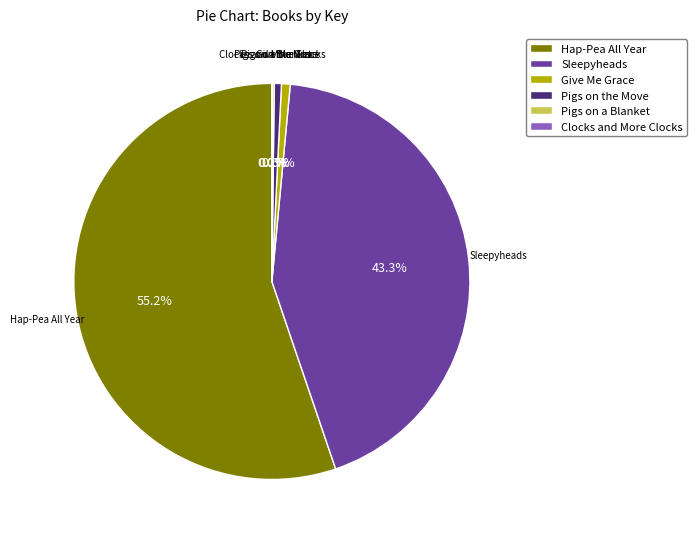

What portion of the pie excludes Sleepyheads?

56.7%